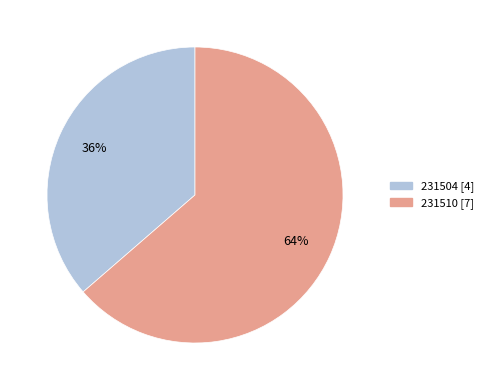

True or false: 231504 accounts for 36% of the total.

True